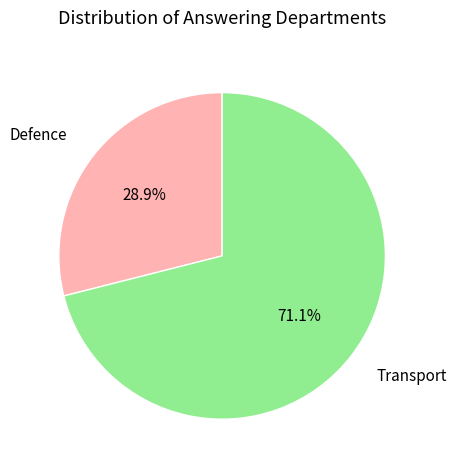

What is the ratio of the value at Defence to the value at Transport?

0.4